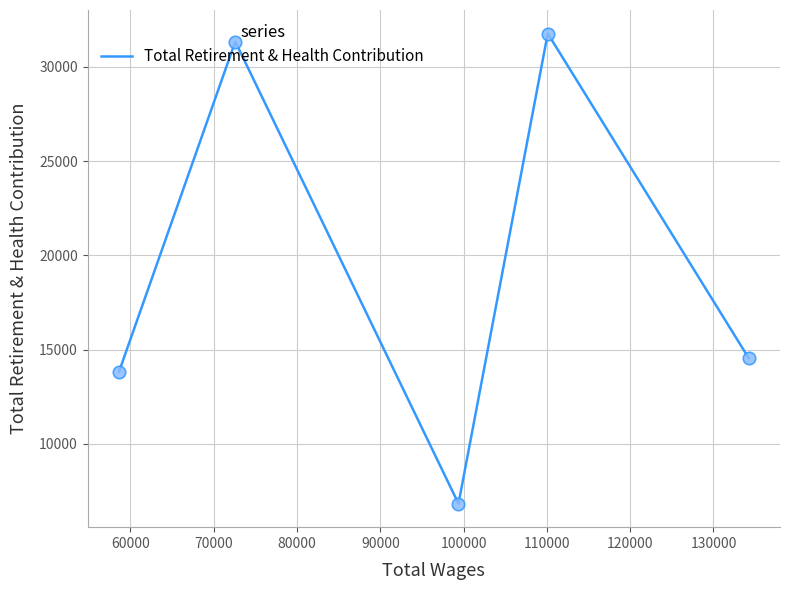

What is the difference between the maximum and minimum values?

24930